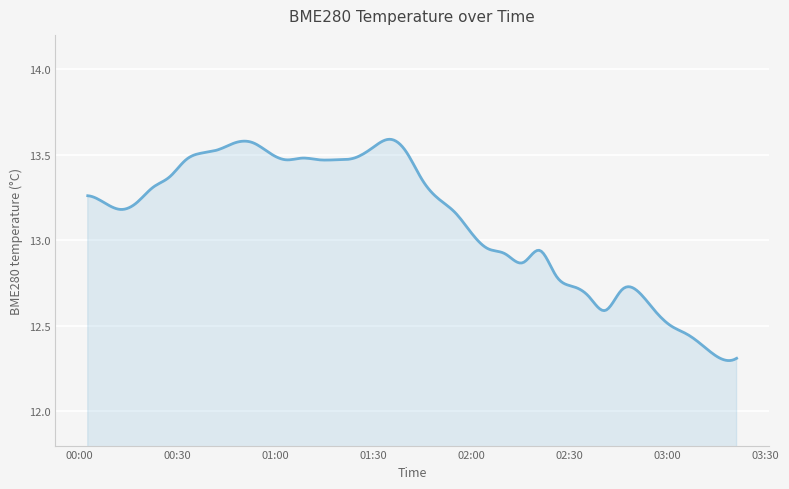

What is the difference between the maximum and second lowest values?

1.3